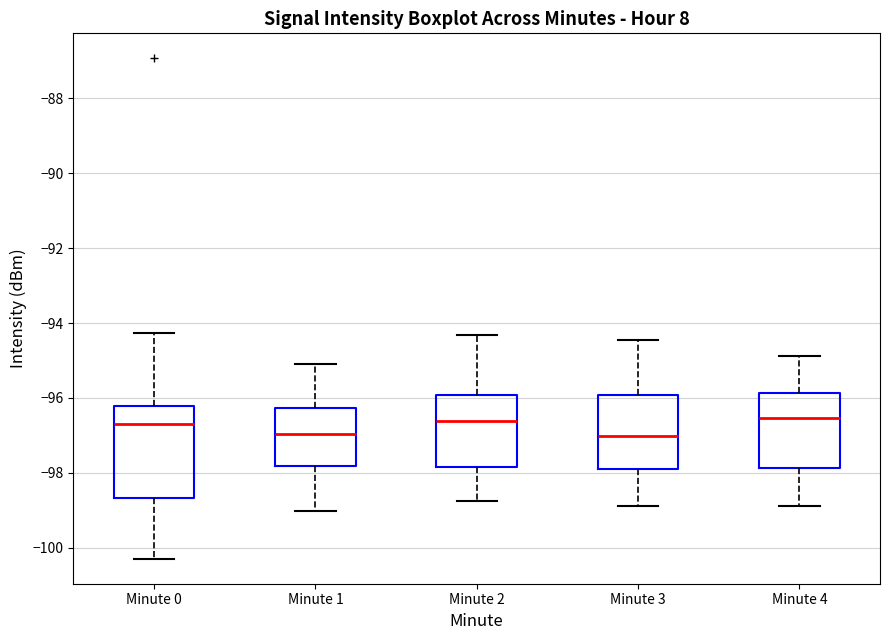

Where does the upper whisker of the box for Minute 3 end on the y-axis? The values are not printed on the chart, so give them approximately, as read against the axis.

-94.4